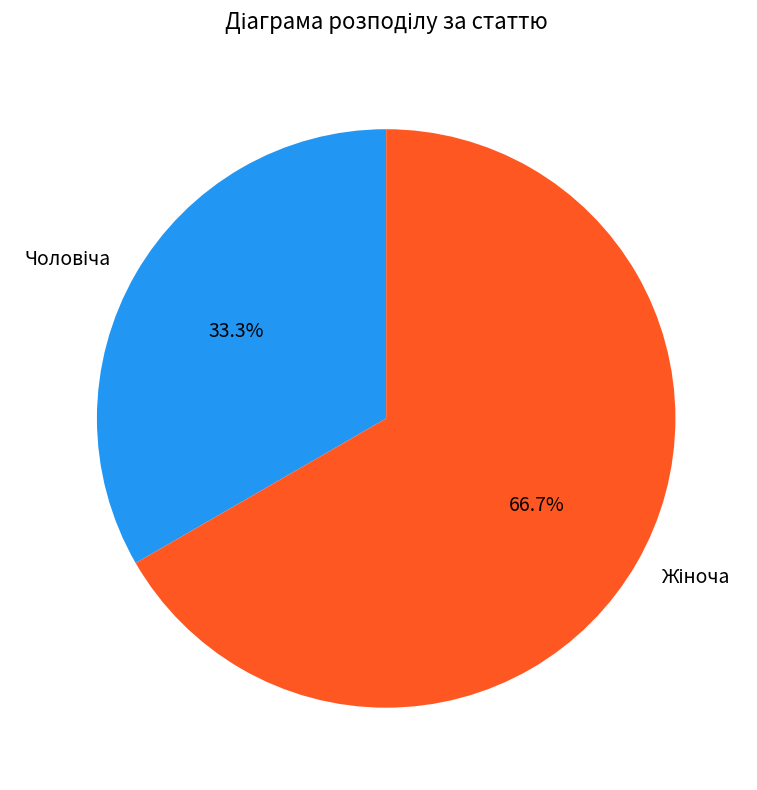

Does any single category account for the majority?

Yes